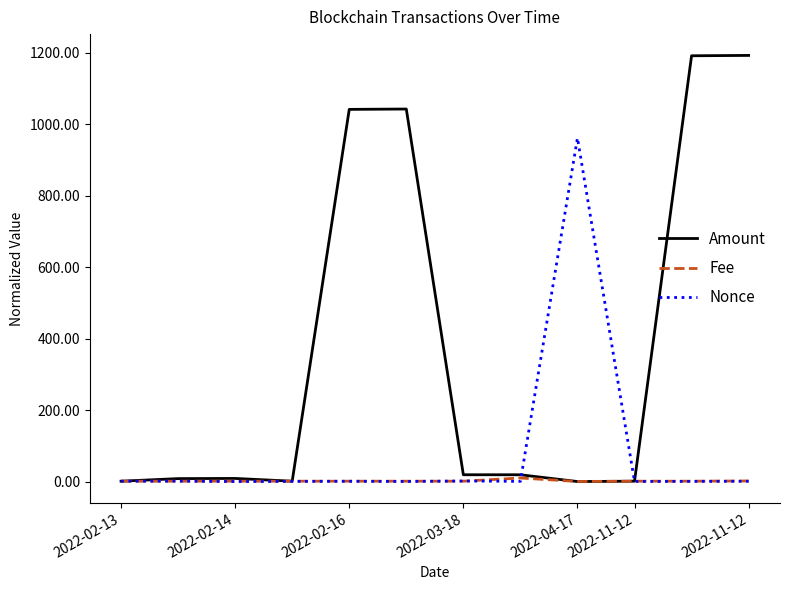

Does the chart display data point markers on the line(s)?

No